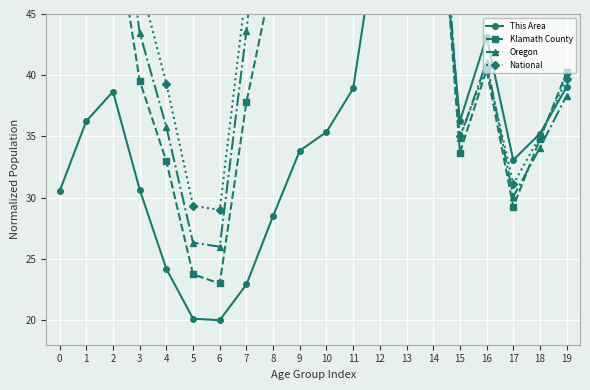

What are all the series names shown in the legend?

This Area, Klamath County, Oregon, National